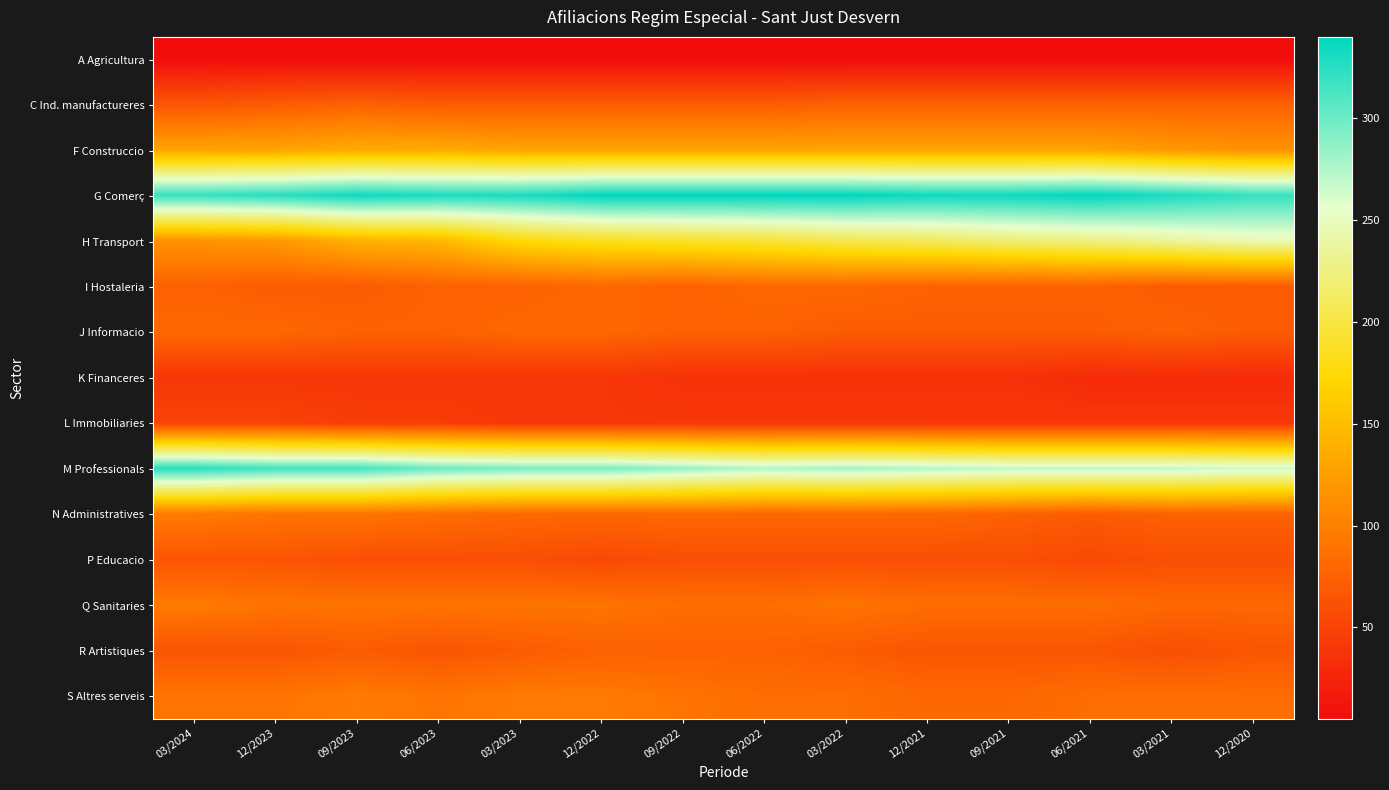

Rank the series by their maximum value, from lowest to highest.

A Agricultura, K Financeres, L Immobiliaries, P Educacio, C Ind. manufactureres, R Artistiques, I Hostaleria, J Informacio, N Administratives, Q Sanitaries, S Altres serveis, F Construccio, H Transport, M Professionals, G Comerç